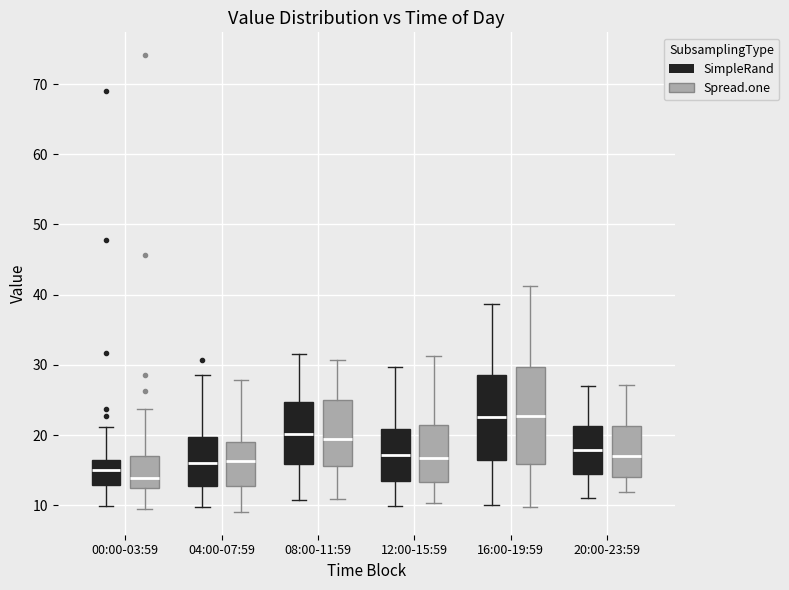

Reading left to right, transcribe this box plot: for each box, give where its median line is, the range the box spans, and where its two whiskers end, as read against the y-axis. The values are not printed on the chart, so give them approximately, as read against the axis.

00:00-03:59 (SimpleRand): median 15, box 13 to 17, whiskers 10 to 21
00:00-03:59 (Spread.one): median 14, box 12 to 17, whiskers 9 to 24
04:00-07:59 (SimpleRand): median 16, box 13 to 20, whiskers 10 to 29
04:00-07:59 (Spread.one): median 16, box 13 to 19, whiskers 9 to 28
08:00-11:59 (SimpleRand): median 20, box 16 to 25, whiskers 11 to 32
08:00-11:59 (Spread.one): median 19, box 16 to 25, whiskers 11 to 31
12:00-15:59 (SimpleRand): median 17, box 14 to 21, whiskers 10 to 30
12:00-15:59 (Spread.one): median 17, box 13 to 21, whiskers 10 to 31
16:00-19:59 (SimpleRand): median 23, box 16 to 29, whiskers 10 to 39
16:00-19:59 (Spread.one): median 23, box 16 to 30, whiskers 10 to 41
20:00-23:59 (SimpleRand): median 18, box 15 to 21, whiskers 11 to 27
20:00-23:59 (Spread.one): median 17, box 14 to 21, whiskers 12 to 27